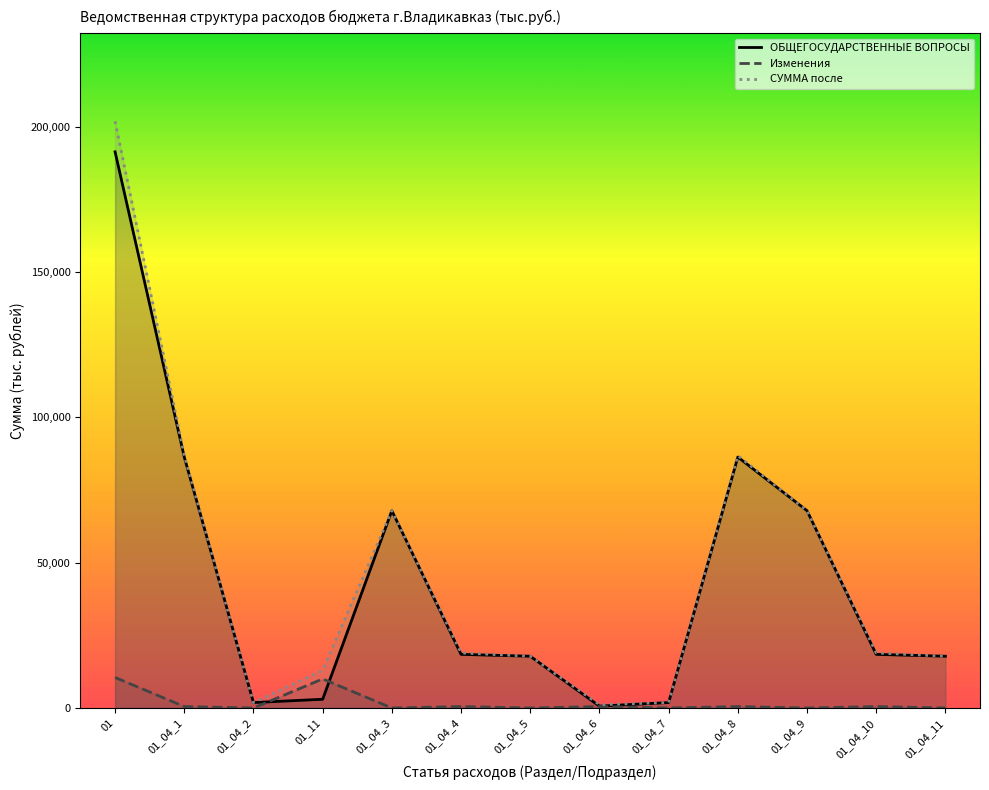

How many lines are shown in the chart?

3